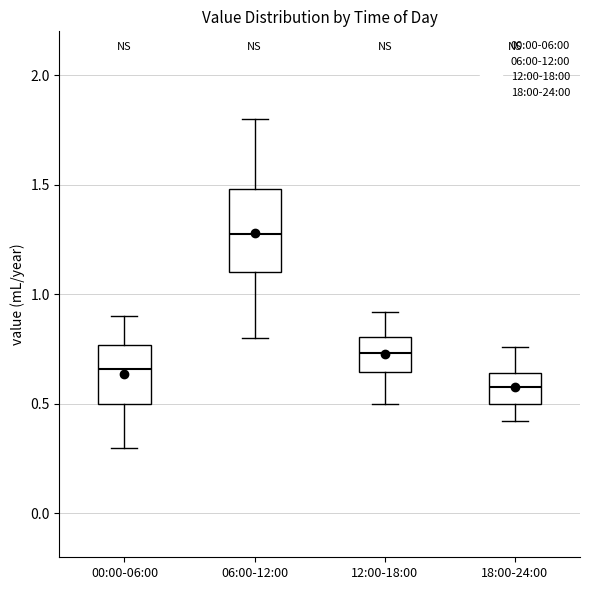

Comparing the boxes themselves (not the whiskers), which one is the tallest?

06:00-12:00